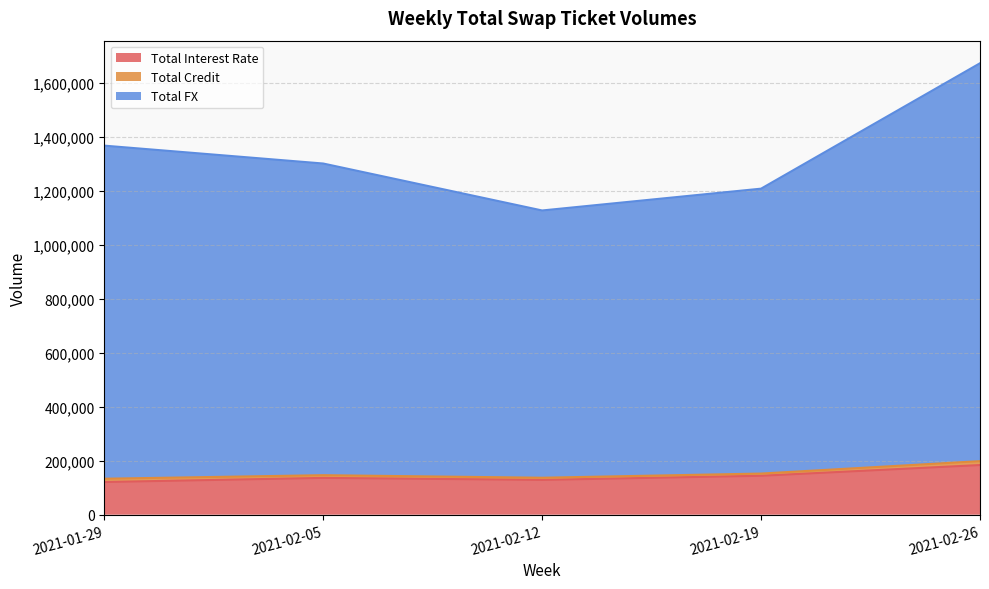

Which category has the highest value in the Total Interest Rate series?

2021-02-26